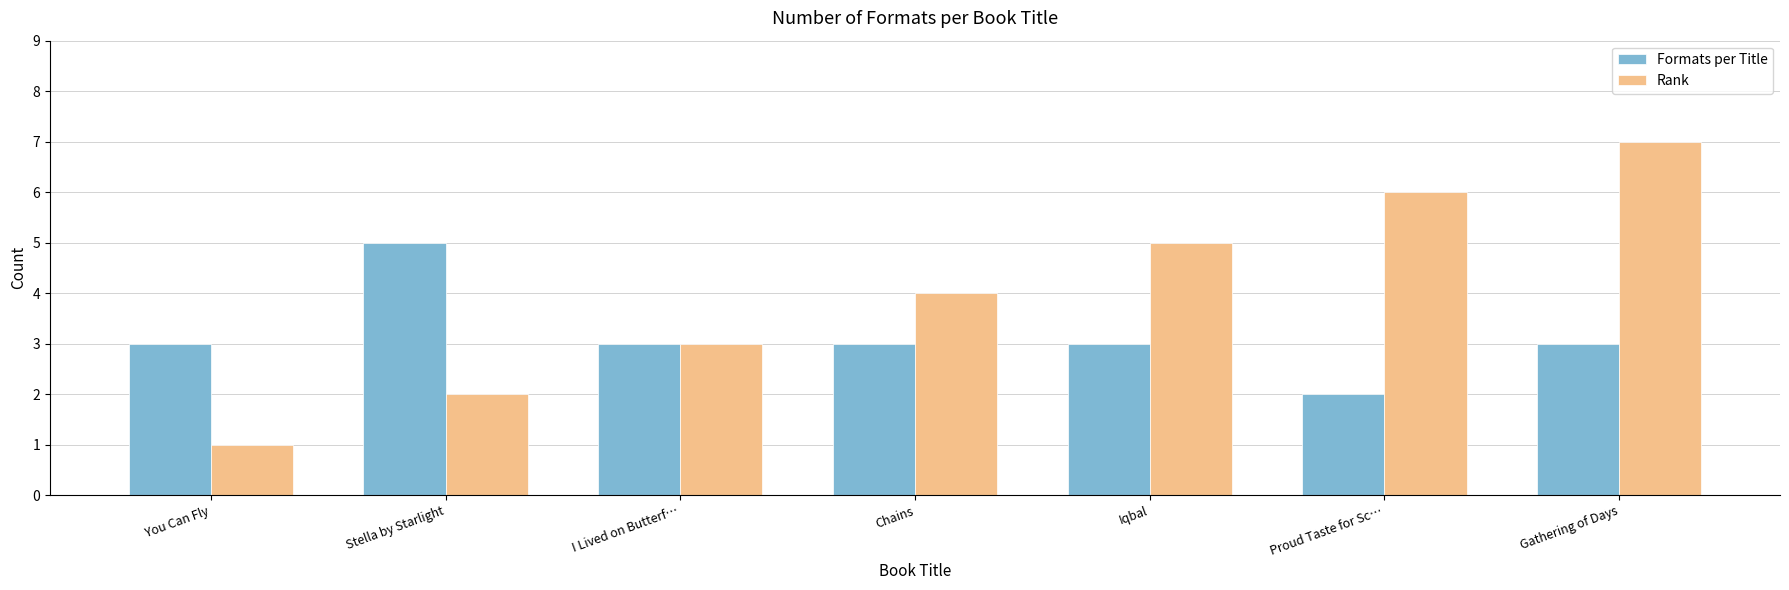

Is it true that Formats per Title equals 5 at Stella by Starlight?

True